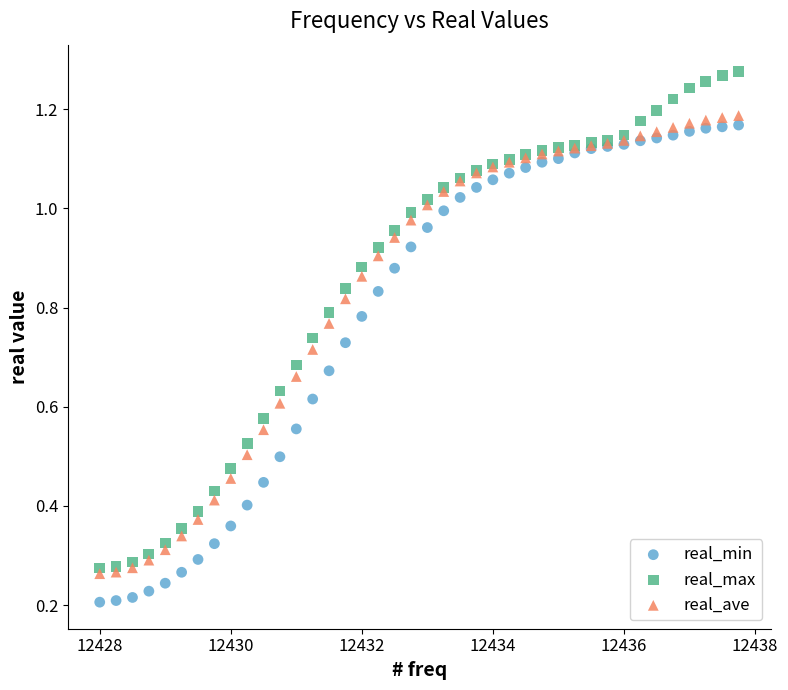

What are all the series names shown in the legend?

real_min, real_max, real_ave